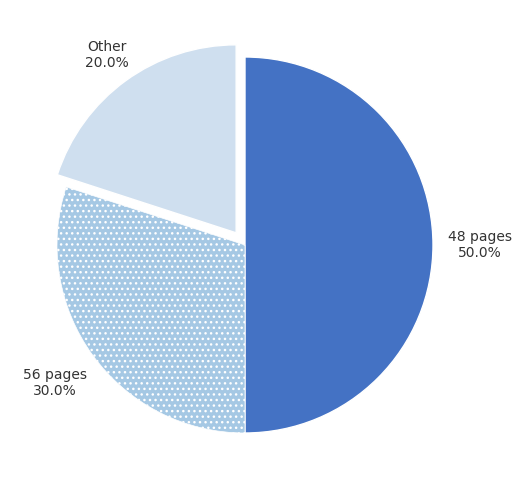

Approximately how many times larger is the value at 48 pages compared to 56 pages?

1.7